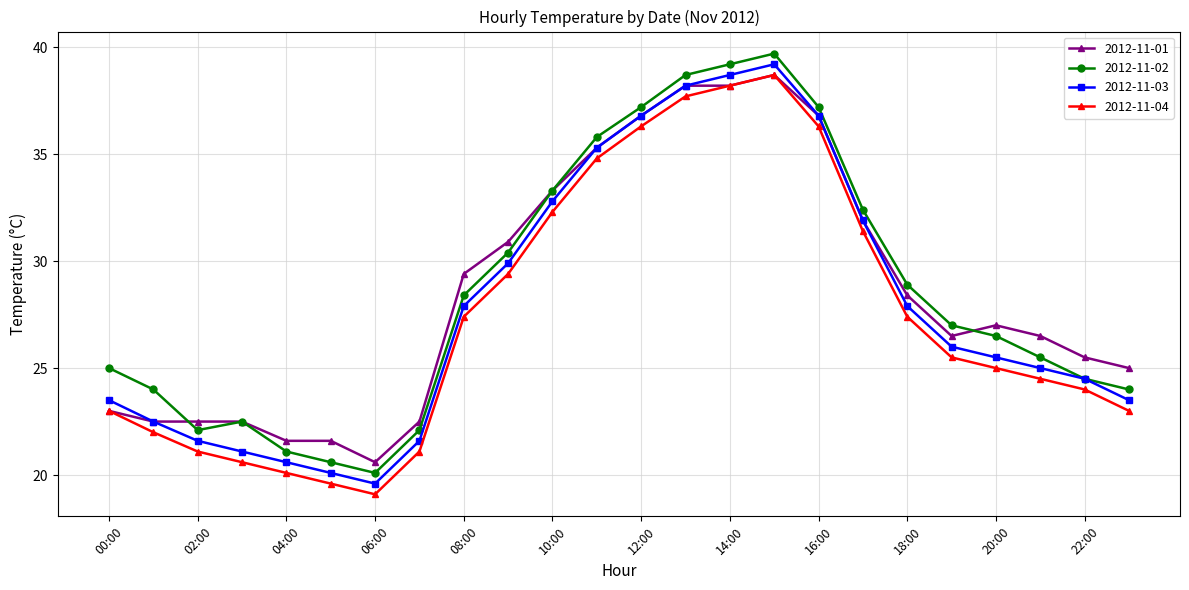

What is the value of the 2012-11-03 point at the 20th from the left?

26.0